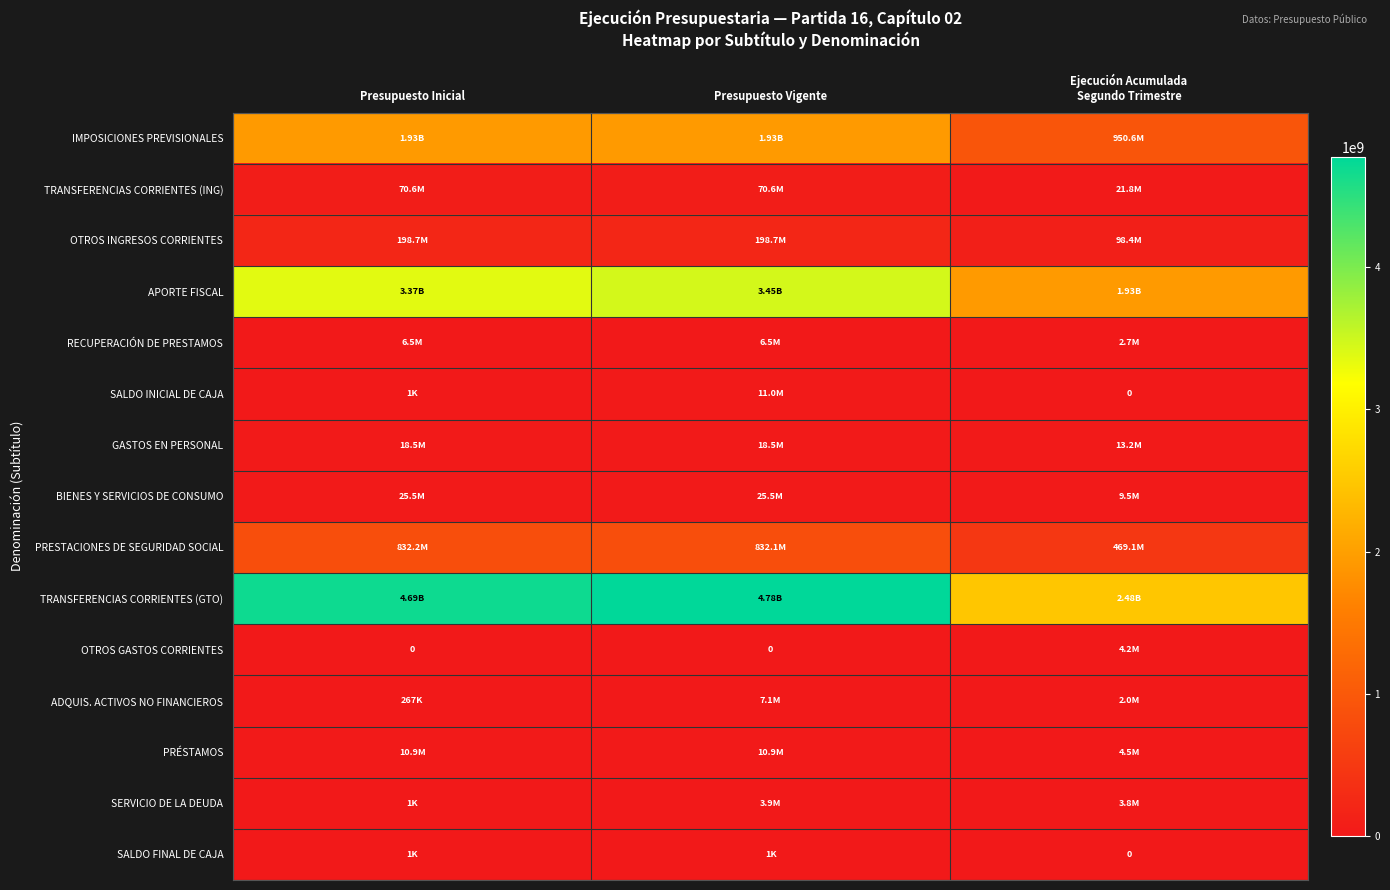

At which category is the sum across all series the highest?

Presupuesto Vigente